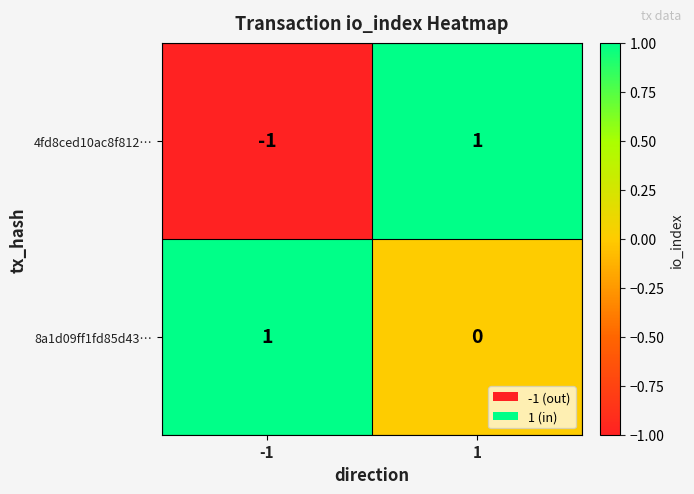

List the labels in order of 4fd8ced10ac8f812… value, smallest first.

-1, 1